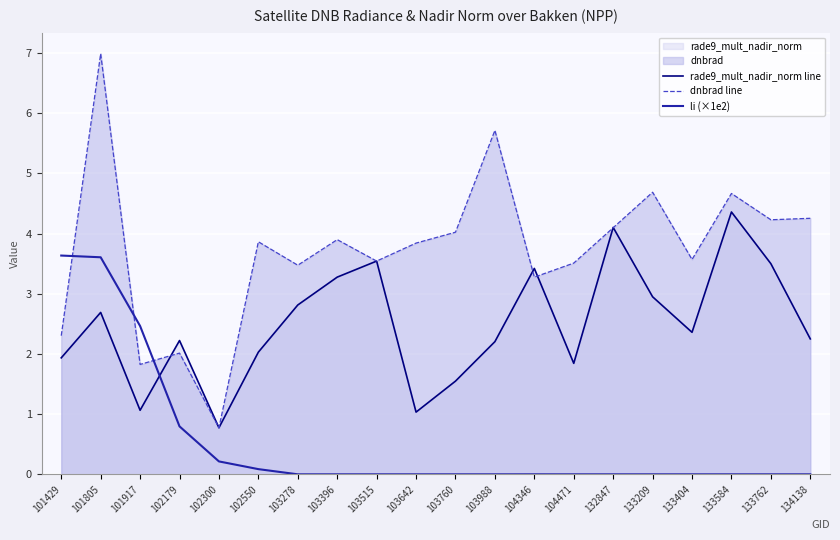

Reading right to left, what are all the values shown in this chart?

rade9_mult_nadir_norm line: 2.2	3.5	4.4	2.4	2.9	4.1	1.8	3.4	2.2	1.5	1.0	3.5	3.3	2.8	2.0	0.8	2.2	1.1	2.7	1.9
dnbrad line: 4.3	4.2	4.7	3.6	4.7	4.1	3.5	3.3	5.7	4.0	3.8	3.5	3.9	3.5	3.9	0.8	2.0	1.8	7.0	2.3
li (×1e2): 0.0	0.0	0.0	0.0	0.0	0.0	0.0	0.0	0.0	0.0	0.0	0.0	0.0	0.0	0.1	0.2	0.8	2.5	3.6	3.6